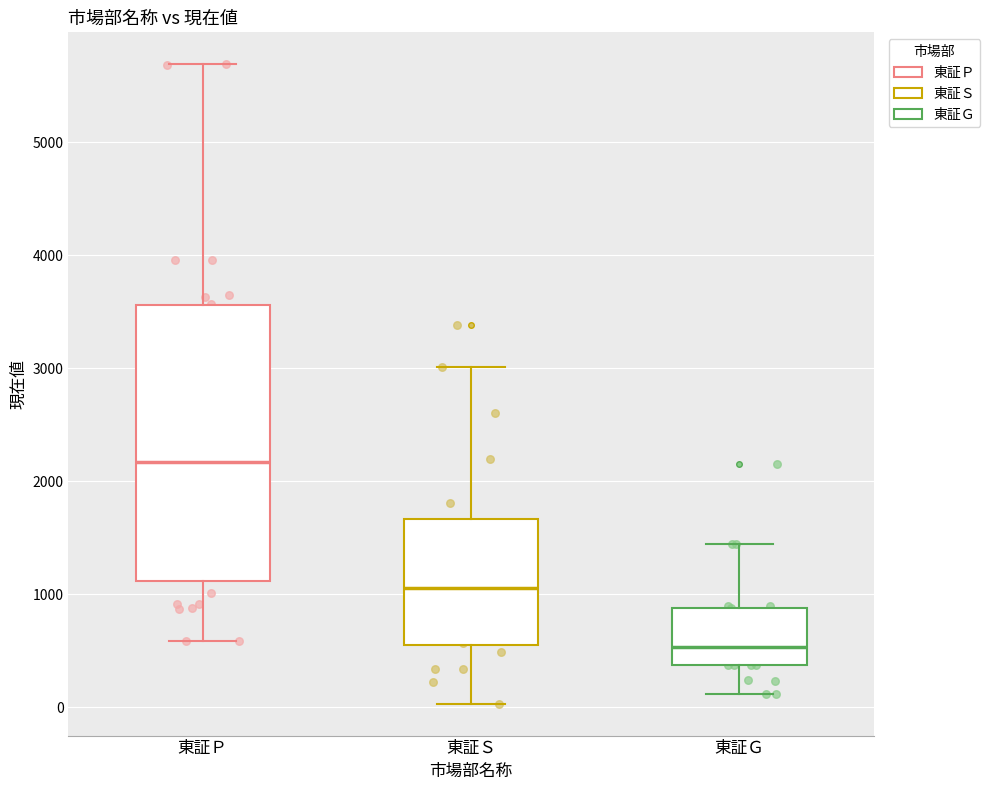

Which box has the highest median line?

東証Ｐ